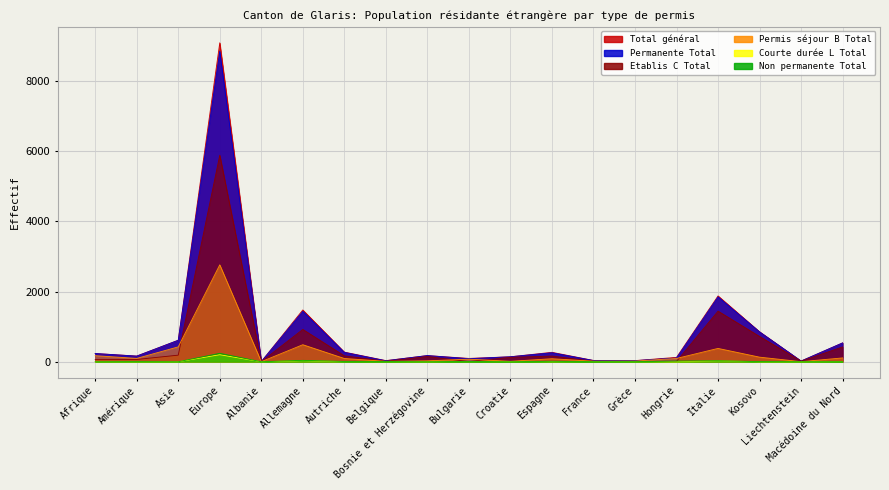

At how many categories does at least one series exceed 6959?

1